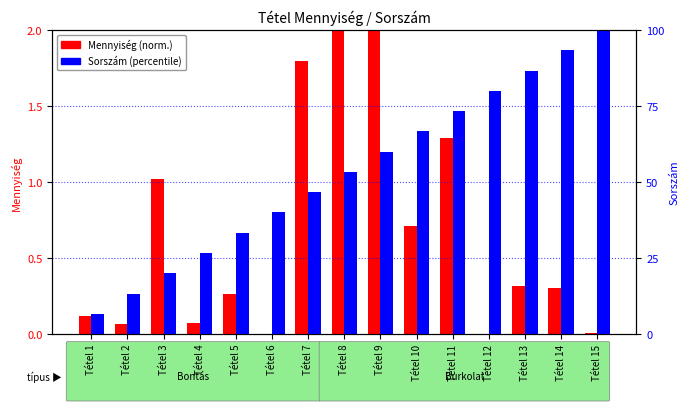

Is the value of Mennyiség (norm.) at Tétel 8 greater than the value of Sorszám (percentile) at Tétel 3?

No